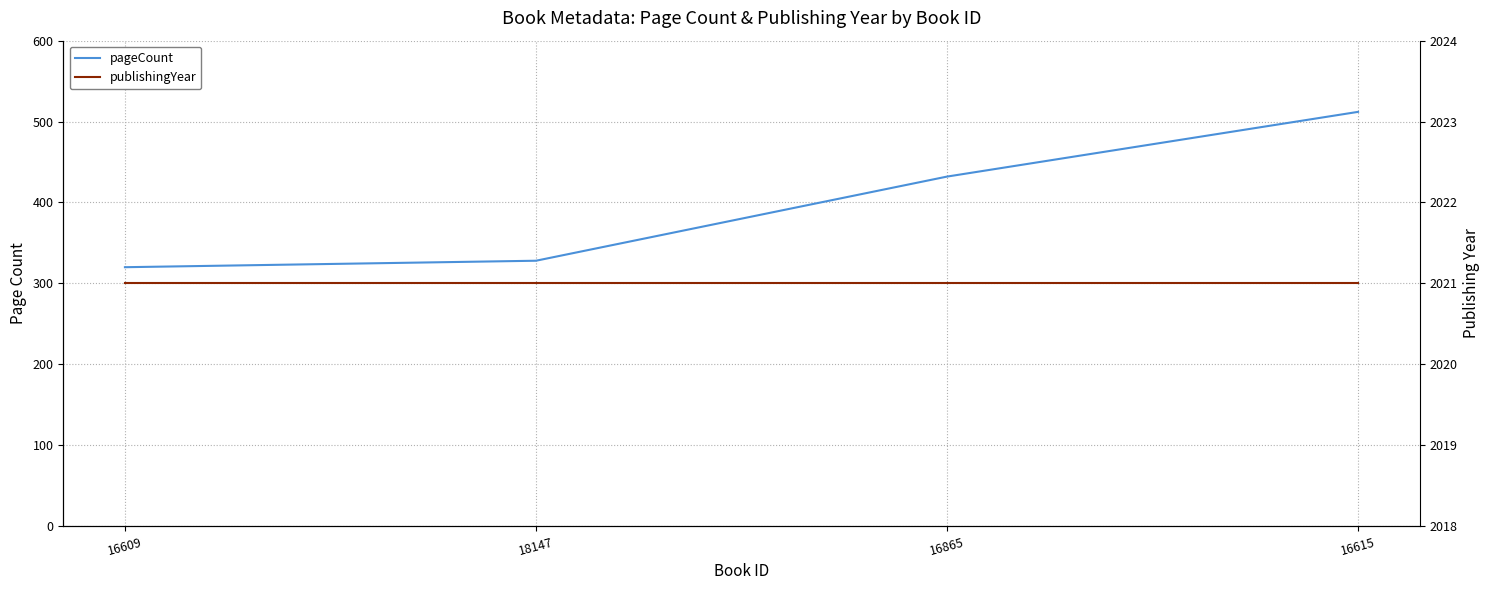

How many distinct data groups are displayed?

2